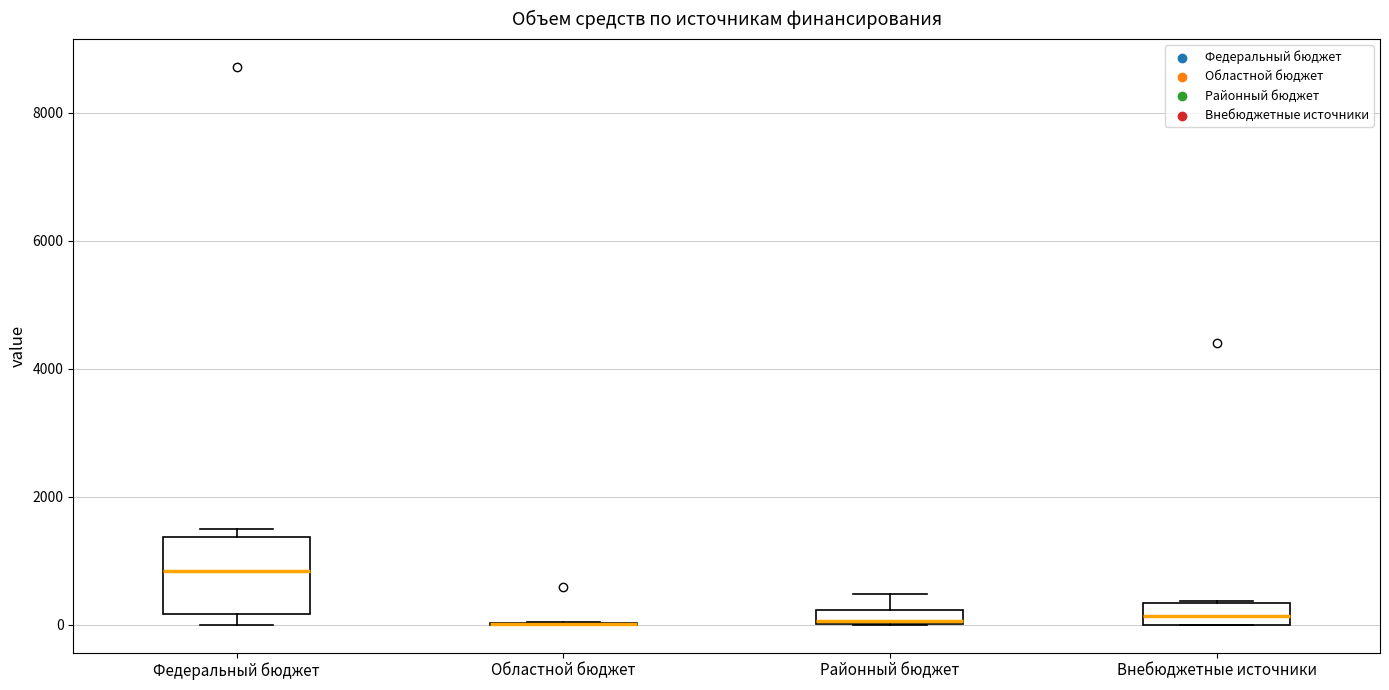

Which box is the tallest, from its lower edge to its upper edge?

Федеральный бюджет